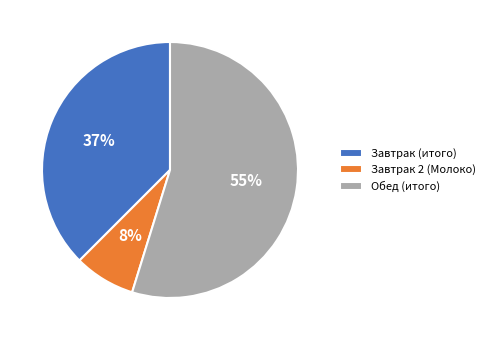

Which has a higher value, Обед (итого) or Завтрак 2 (Молоко)?

Обед (итого)